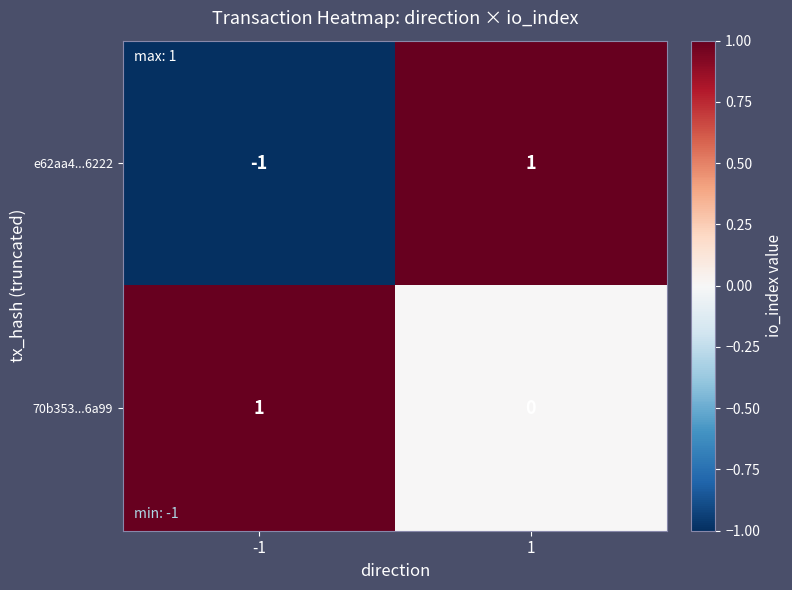

The e62aa4...6222 series shows 0 at 1. True or false?

False